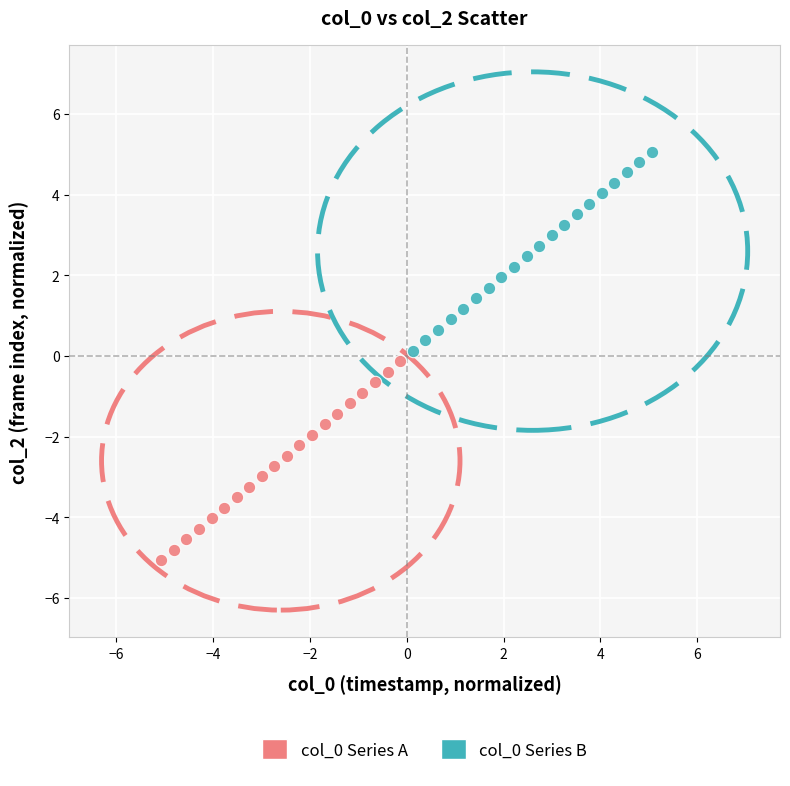

Which series reaches the minimum Y coordinate?

col_0 Series A